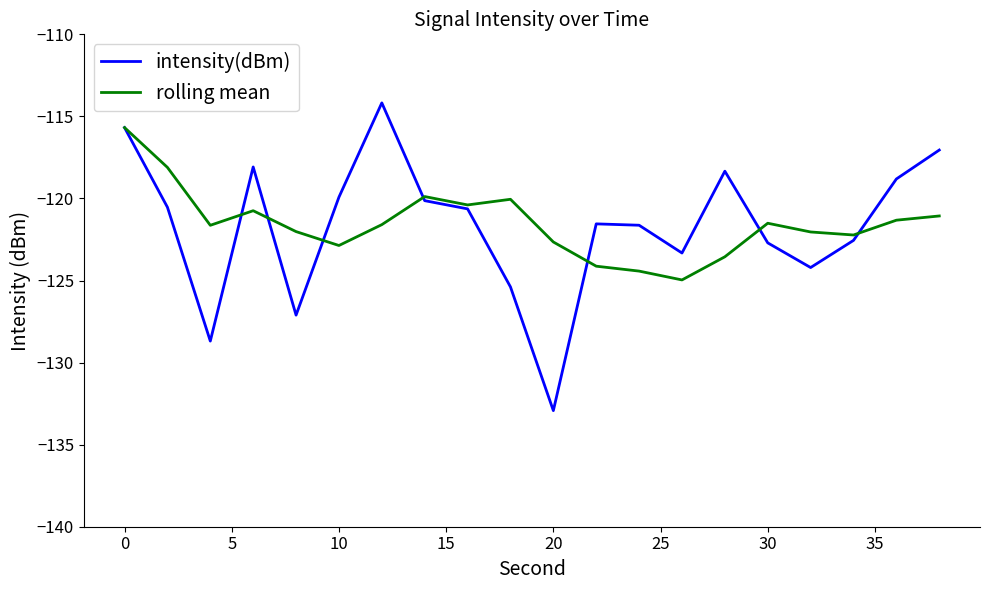

Which series has the largest range (max minus min)?

intensity(dBm)